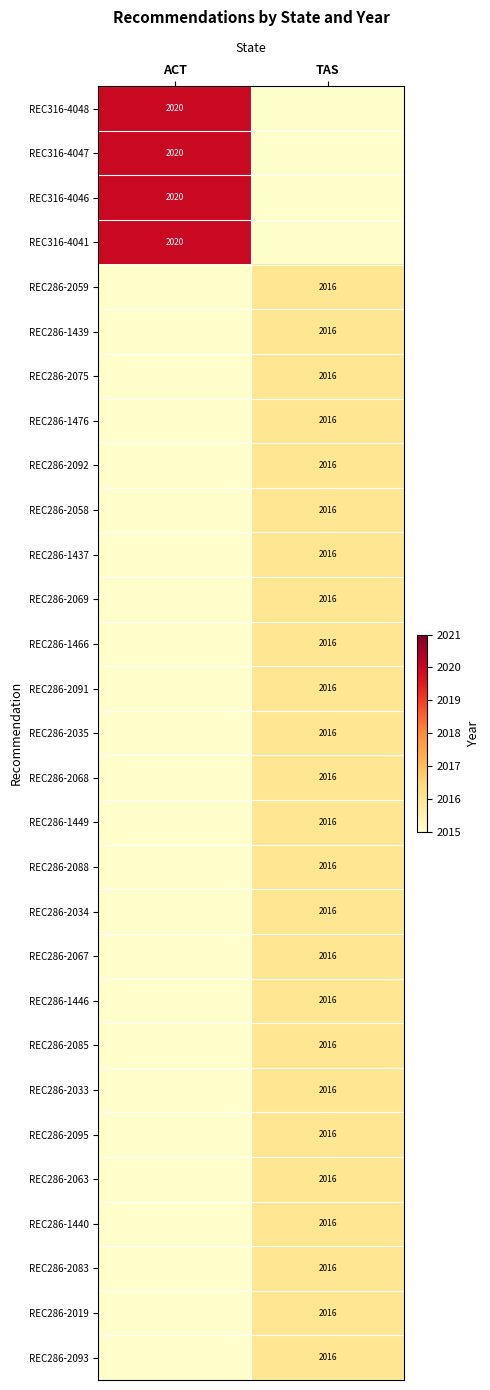

The REC286-2093 series shows 2757 at TAS. True or false?

False